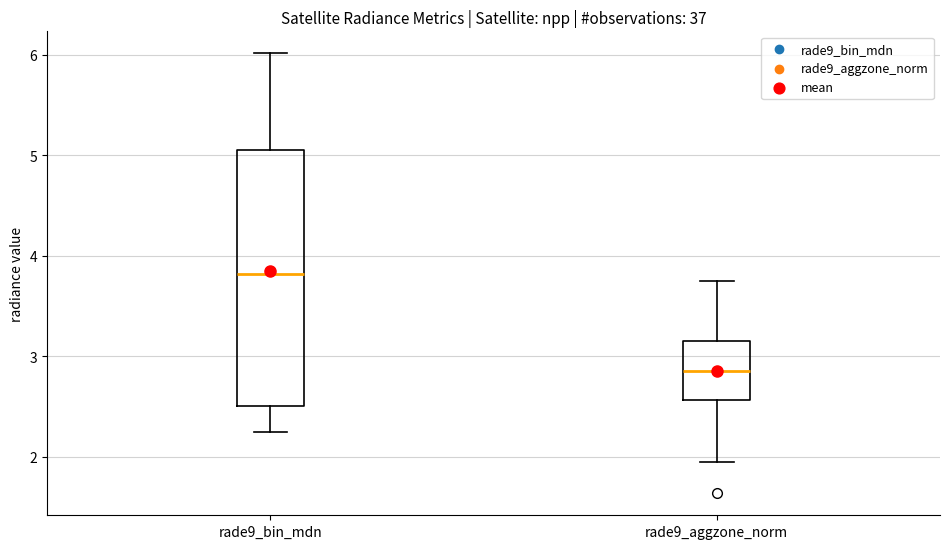

Which box's median line is the lowest?

rade9_aggzone_norm